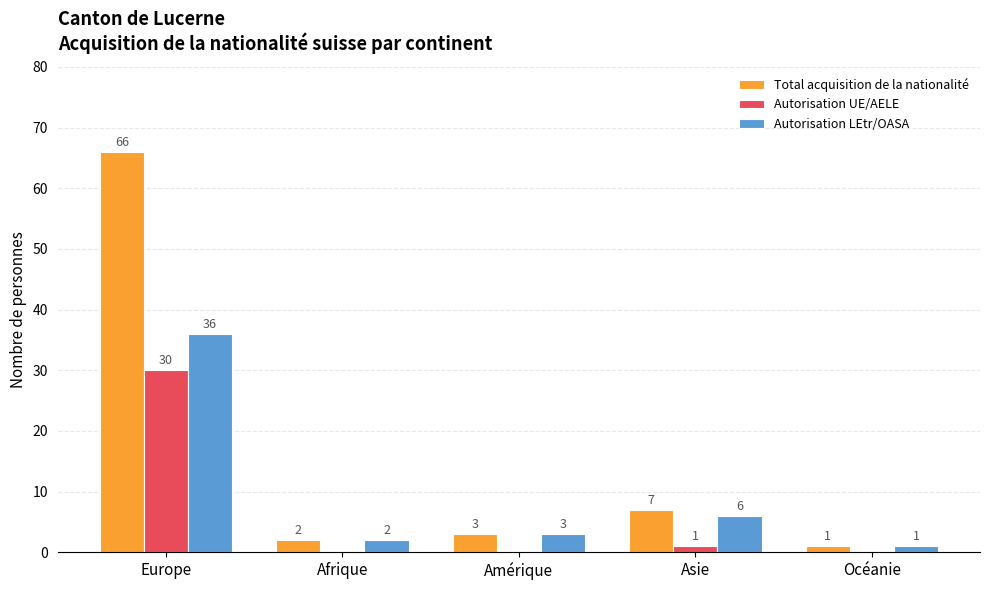

What is the total value across all series at Océanie?

2